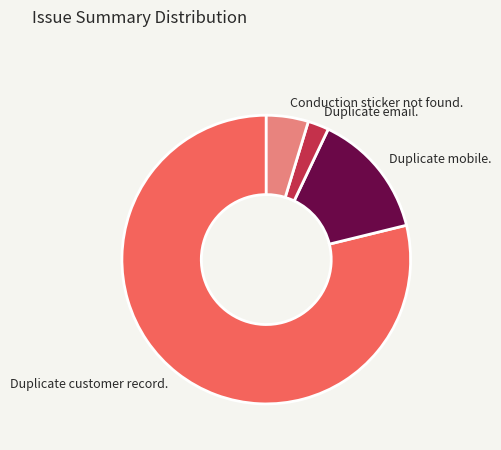

What is the largest slice in the pie chart?

Duplicate customer record.